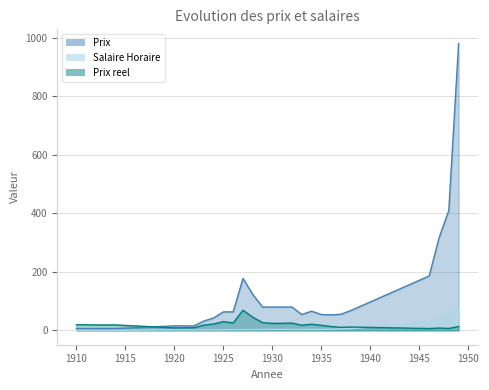

True or false: Prix reel has a value of 33.3 at 1911.

False